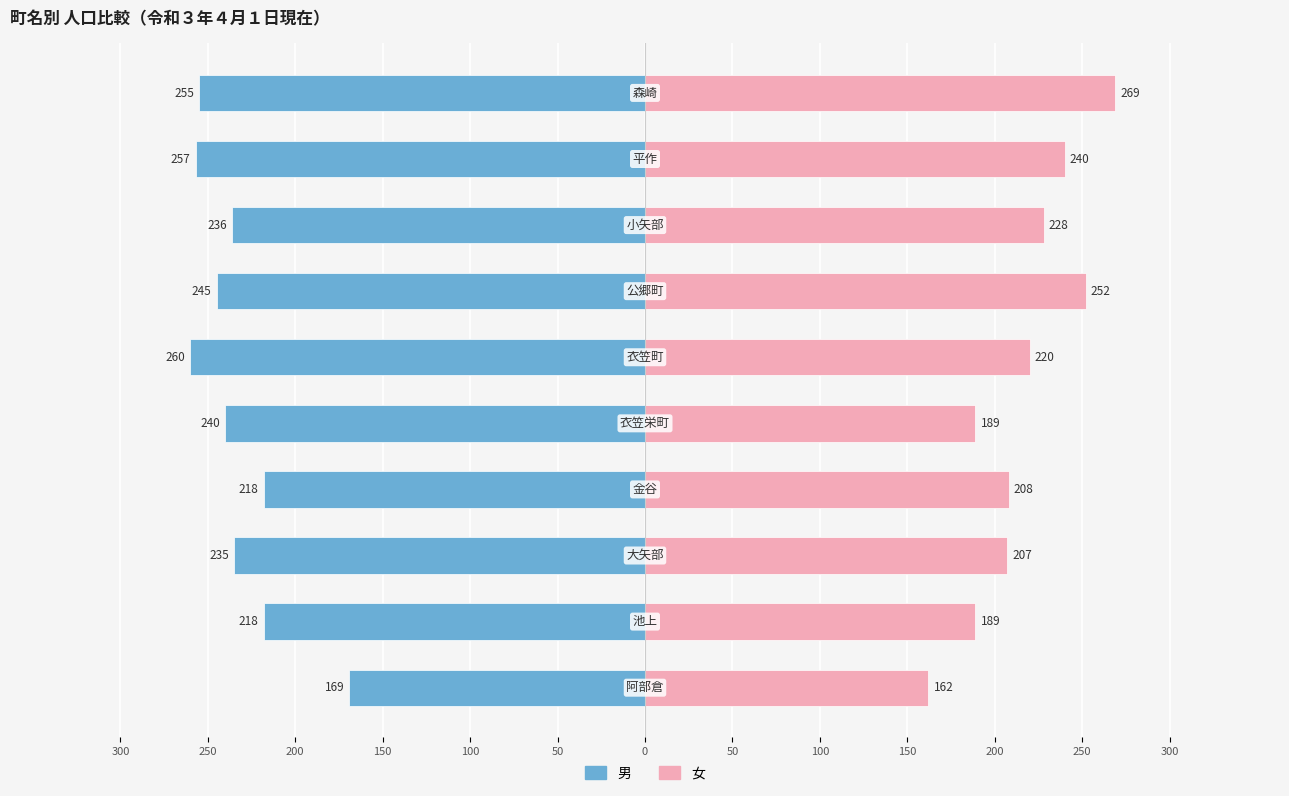

At 50, list the series in order from largest to smallest.

女, 男